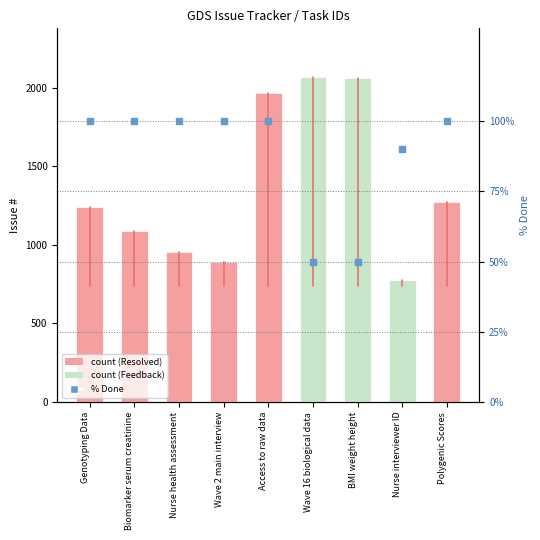

Which series reaches the minimum Y coordinate?

% Done